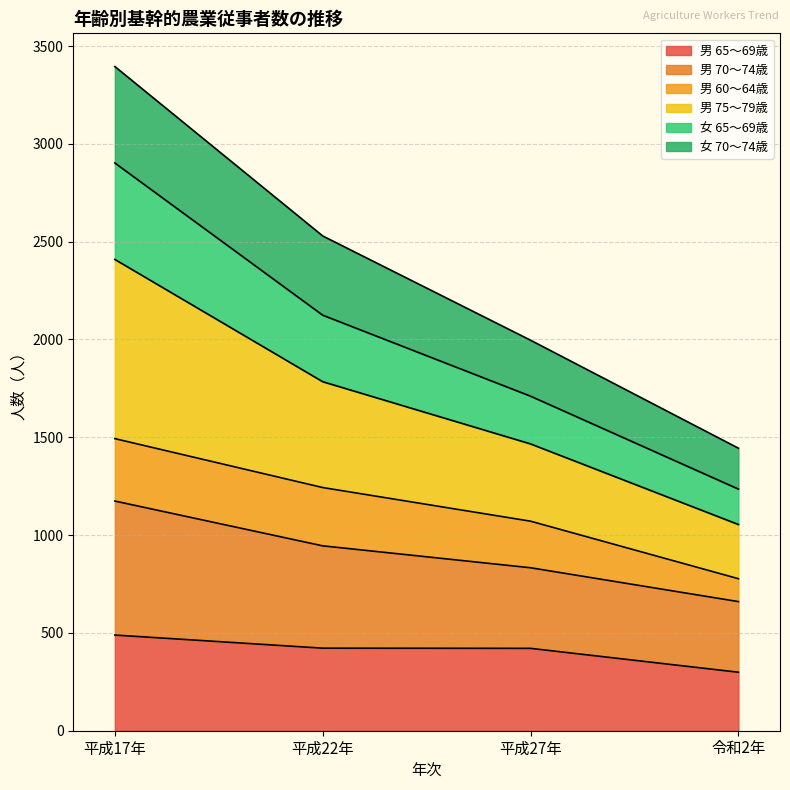

True or false: 女 70～74歳 and 男 75～79歳 intersect in this chart.

False